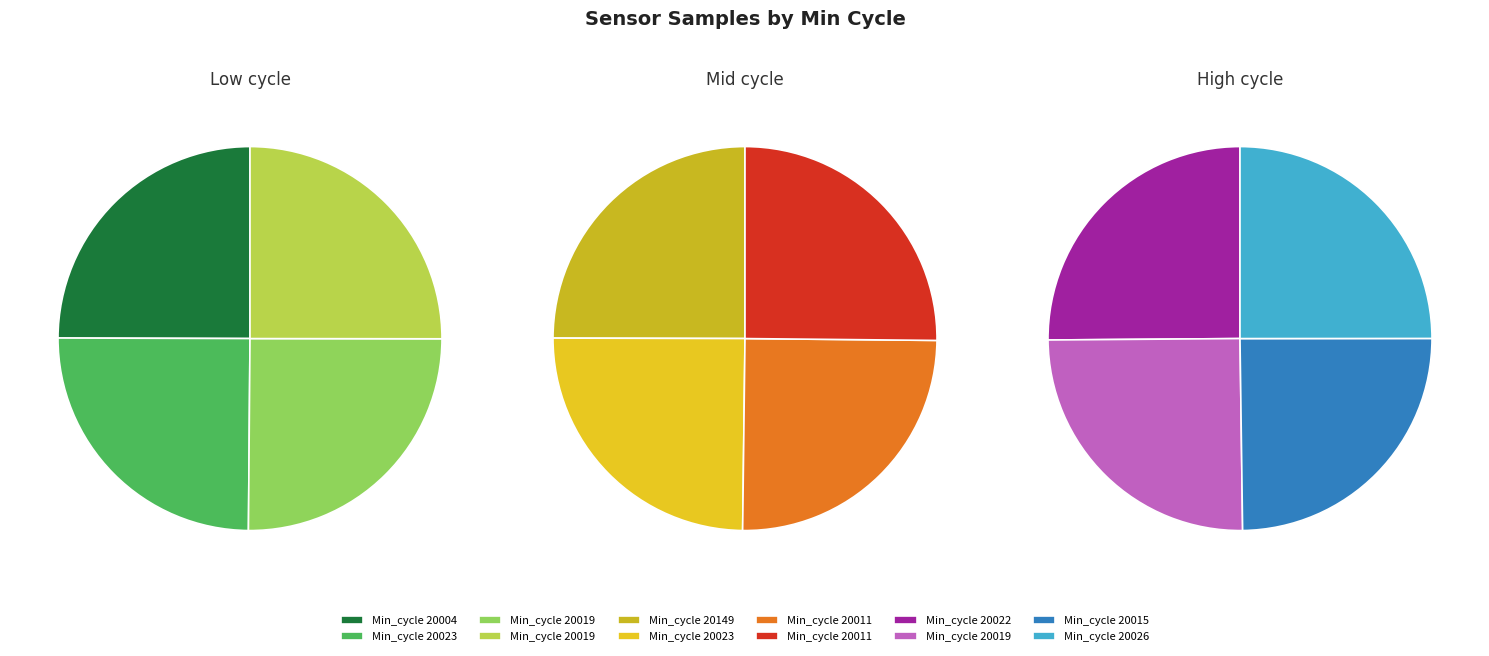

True or false: 20019 accounts for 18% of the total.

False